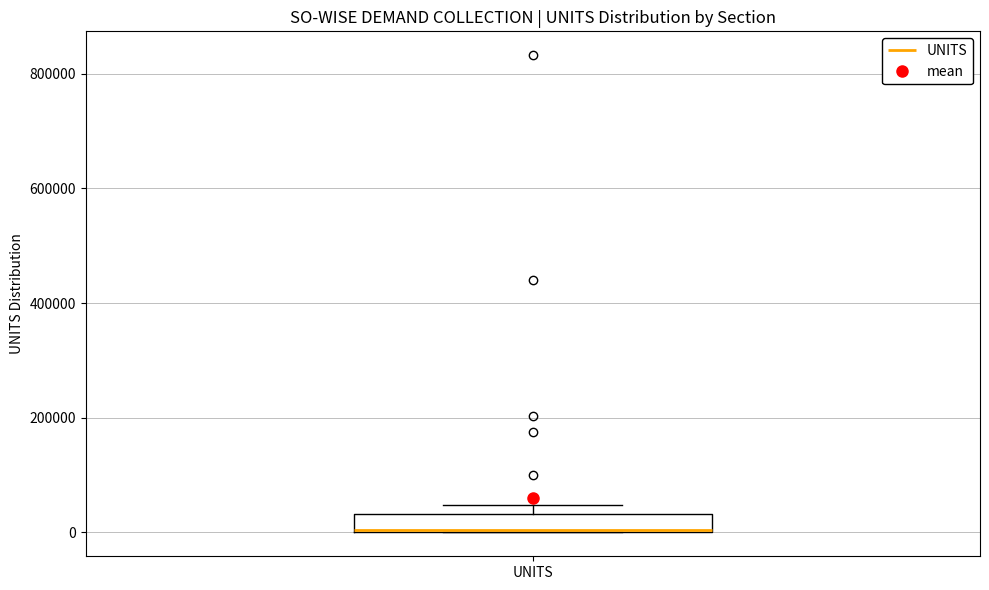

Read this box plot against the y-axis: the position of the median line, the range covered by the box, and the ends of both whiskers. The values are not printed on the chart, so give them approximately, as read against the axis.

median 0 (drawn on the box's lower edge), box 0 to 40000, whiskers 0 to 40000 (just above the box's upper edge)